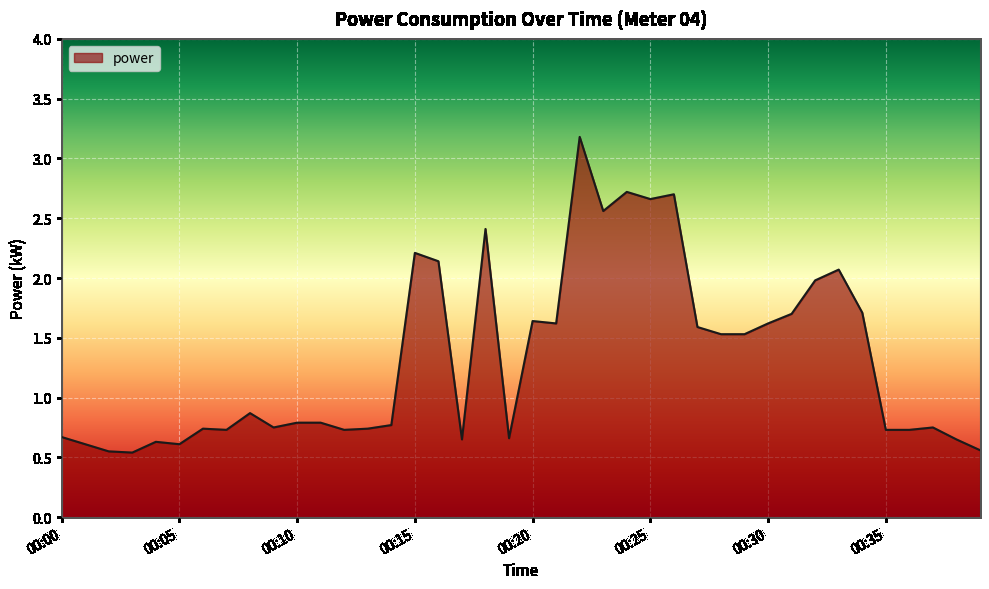

What is the value of the 5th point from the left?

0.6